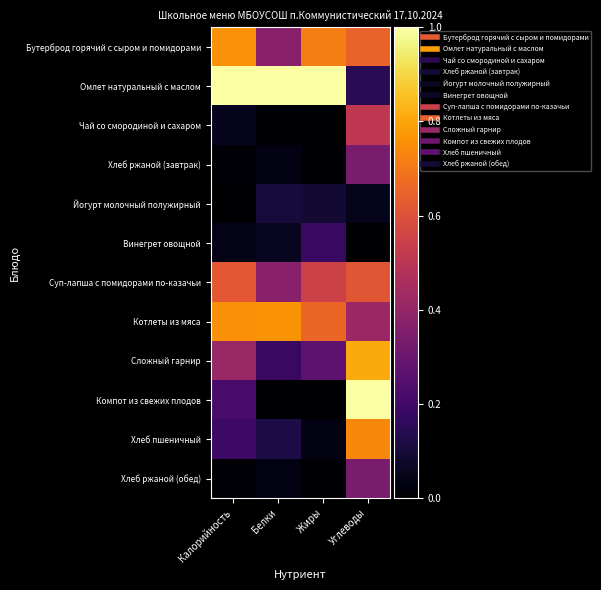

Reading left to right, extract all data points from this chart.

Бутерброд горячий с сыром и помидорами: Калорийность=0.8	Белки=0.4	Жиры=0.7	Углеводы=0.7
Омлет натуральный с маслом: Калорийность=1.0	Белки=1.0	Жиры=1.0	Углеводы=0.1
Чай со смородиной и сахаром: Калорийность=0.1	Белки=0.0	Жиры=0.0	Углеводы=0.5
Хлеб ржаной (завтрак): Калорийность=0.0	Белки=0.0	Жиры=0.0	Углеводы=0.3
Йогурт молочный полужирный: Калорийность=0.0	Белки=0.1	Жиры=0.1	Углеводы=0.0
Винегрет овощной: Калорийность=0.0	Белки=0.1	Жиры=0.2	Углеводы=0.0
Суп-лапша с помидорами по-казачьи: Калорийность=0.6	Белки=0.4	Жиры=0.5	Углеводы=0.6
Котлеты из мяса: Калорийность=0.8	Белки=0.8	Жиры=0.7	Углеводы=0.4
Сложный гарнир: Калорийность=0.4	Белки=0.2	Жиры=0.3	Углеводы=0.8
Компот из свежих плодов: Калорийность=0.2	Белки=0.0	Жиры=0.0	Углеводы=1.0
Хлеб пшеничный: Калорийность=0.2	Белки=0.1	Жиры=0.0	Углеводы=0.7
Хлеб ржаной (обед): Калорийность=0.0	Белки=0.0	Жиры=0.0	Углеводы=0.3